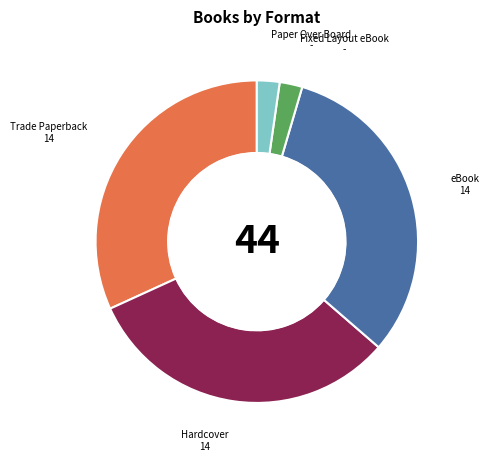

Which has a higher value, Trade Paperback or Fixed Layout eBook?

Trade Paperback